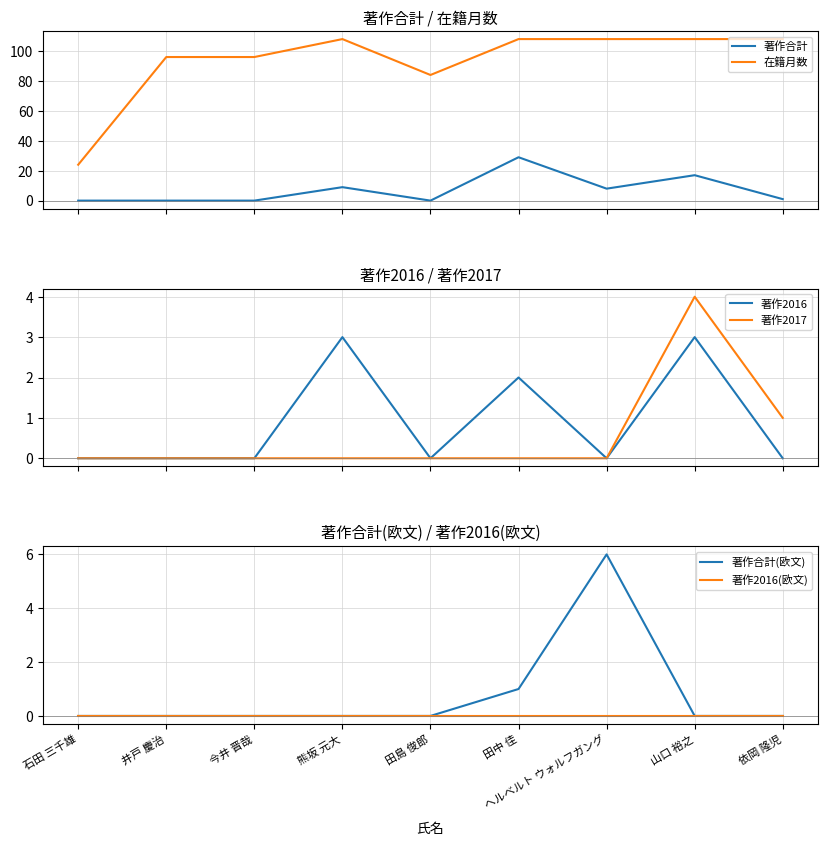

Is this an area chart (filled region under the line)?

No